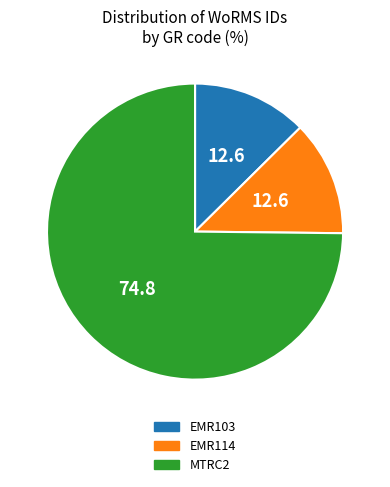

What is the largest slice in the pie chart?

MTRC2